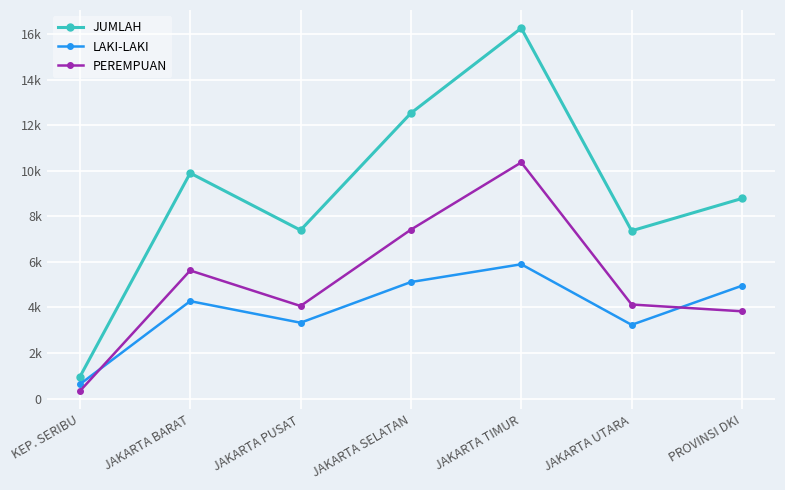

Which has a higher value, JAKARTA SELATAN or JAKARTA BARAT?

JAKARTA SELATAN